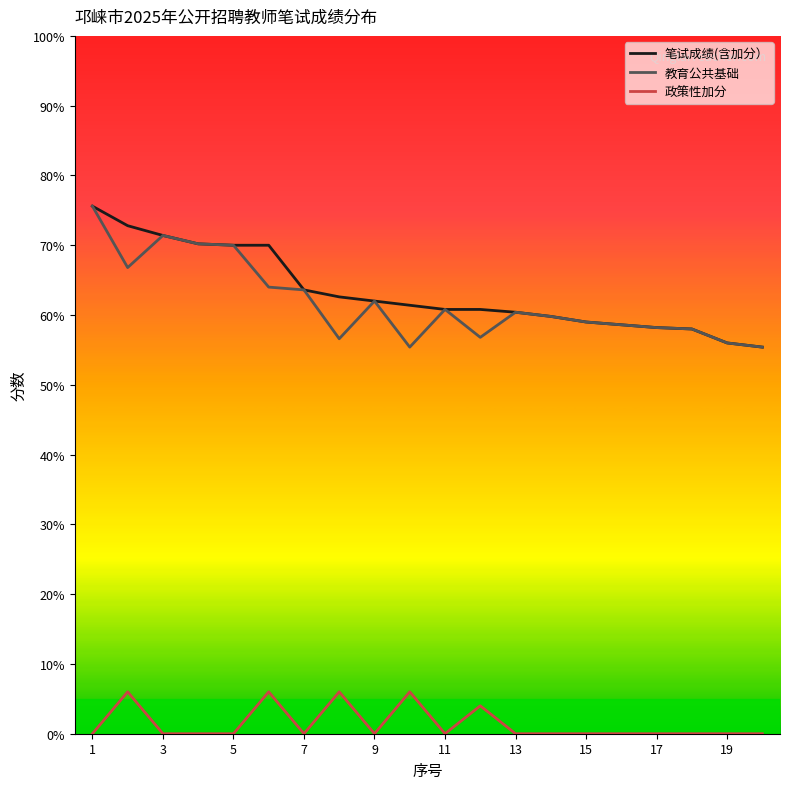

What is the minimum value for 笔试成绩(含加分）?

55.4